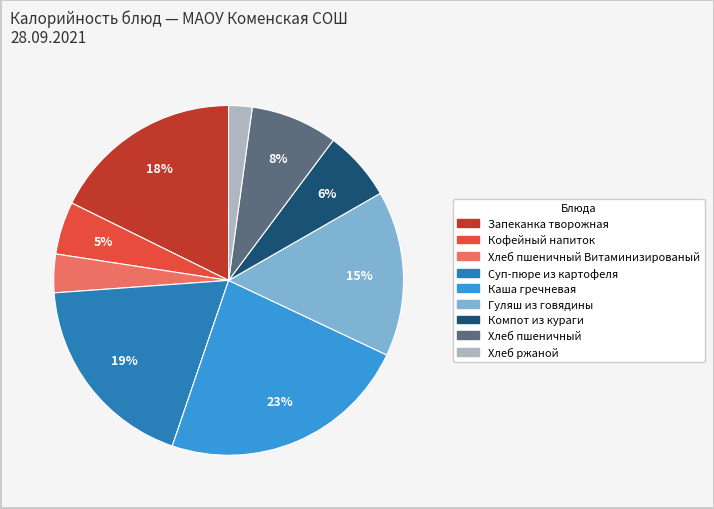

Does any single category account for the majority?

No